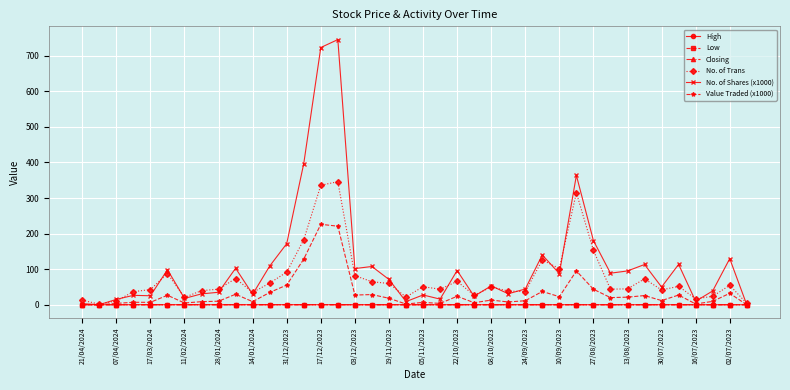

What is the lowest value of the No. of Trans series?

2.0